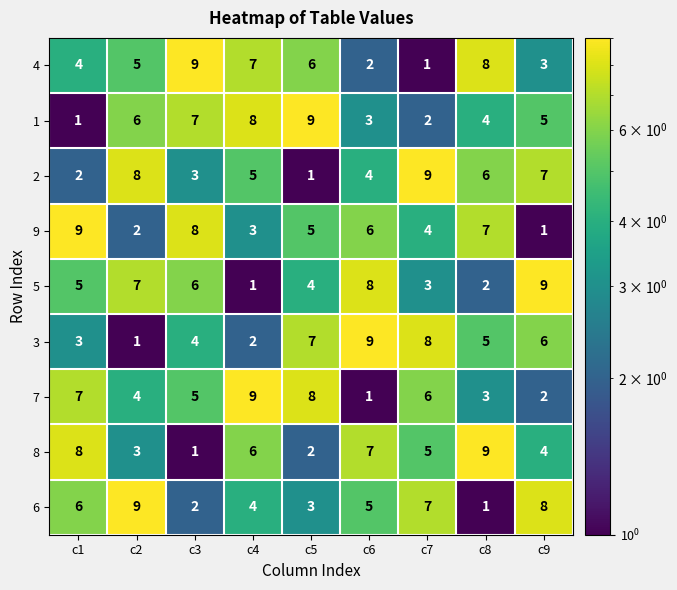

Where does the 3 series first go above 5?

c5